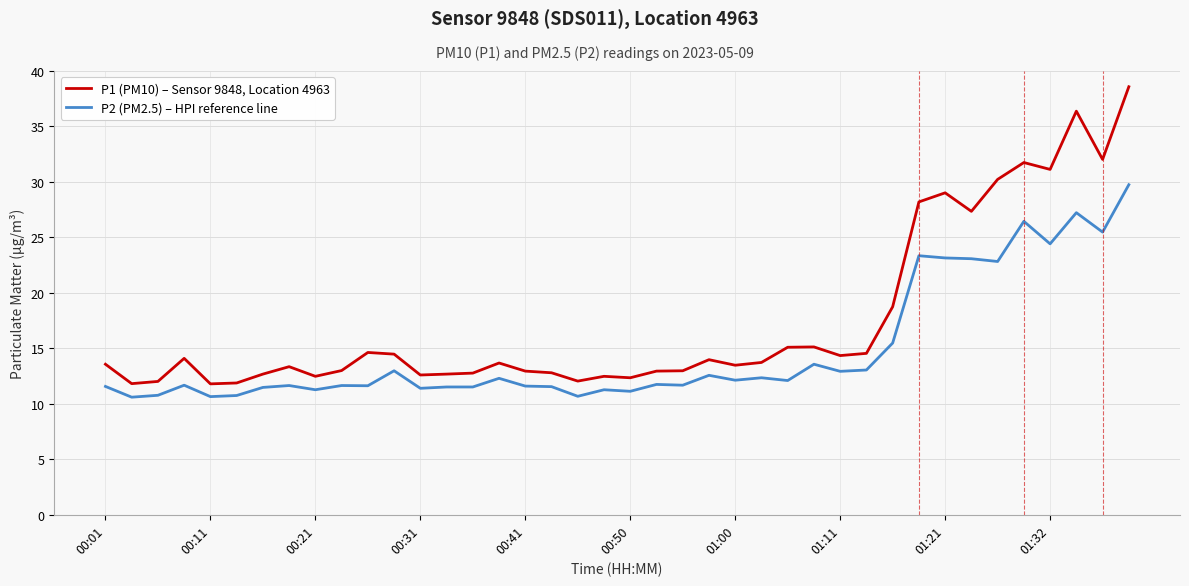

True or false: P2 (PM2.5) – HPI reference line and P1 (PM10) – Sensor 9848, Location 4963 intersect in this chart.

False